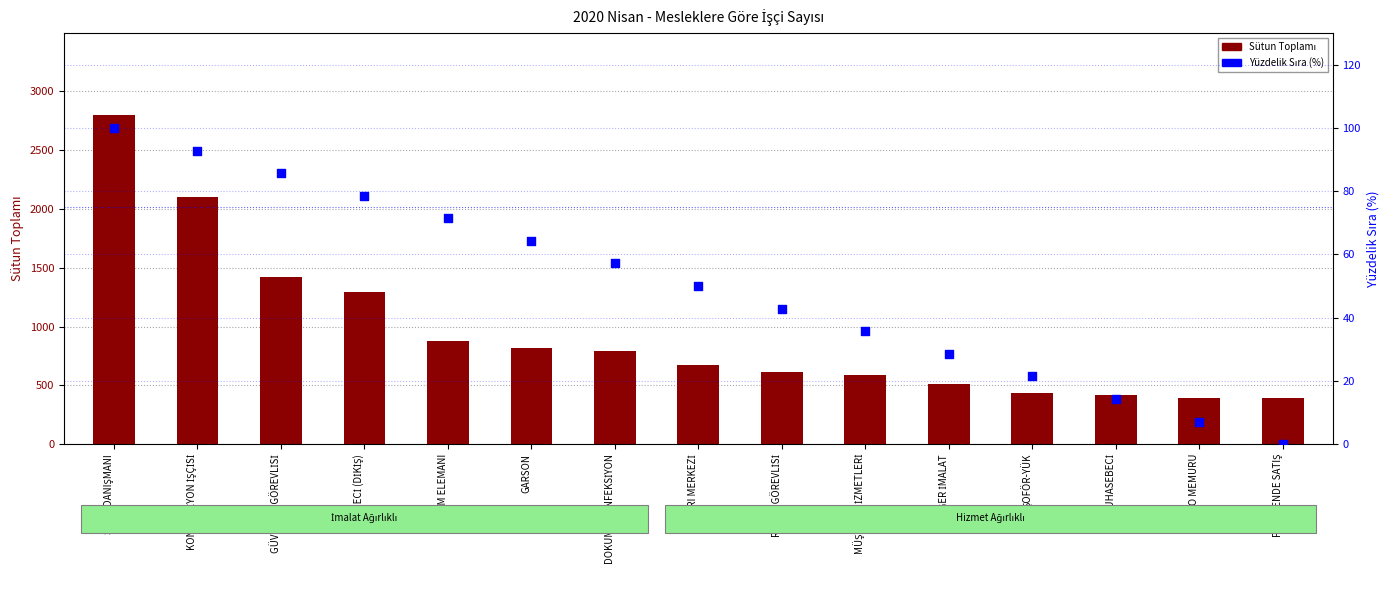

Is the value of Sütun Toplamı (Toplam) at ÇAĞRI MERKEZİ greater than the value of Yüzdelik Sıra at PERAKENDE SATIŞ?

Yes